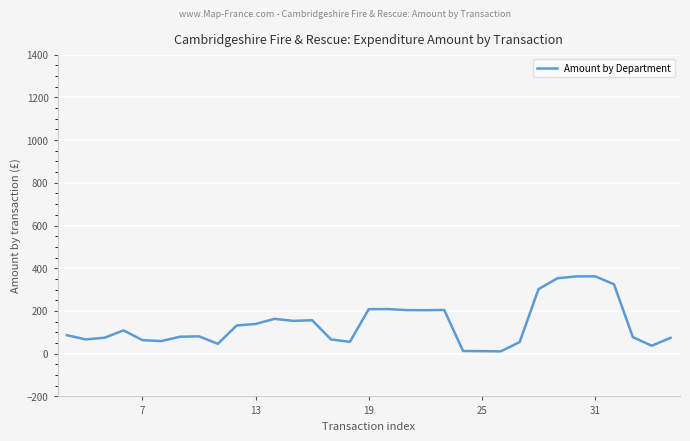

Count the number of data series in this chart.

1